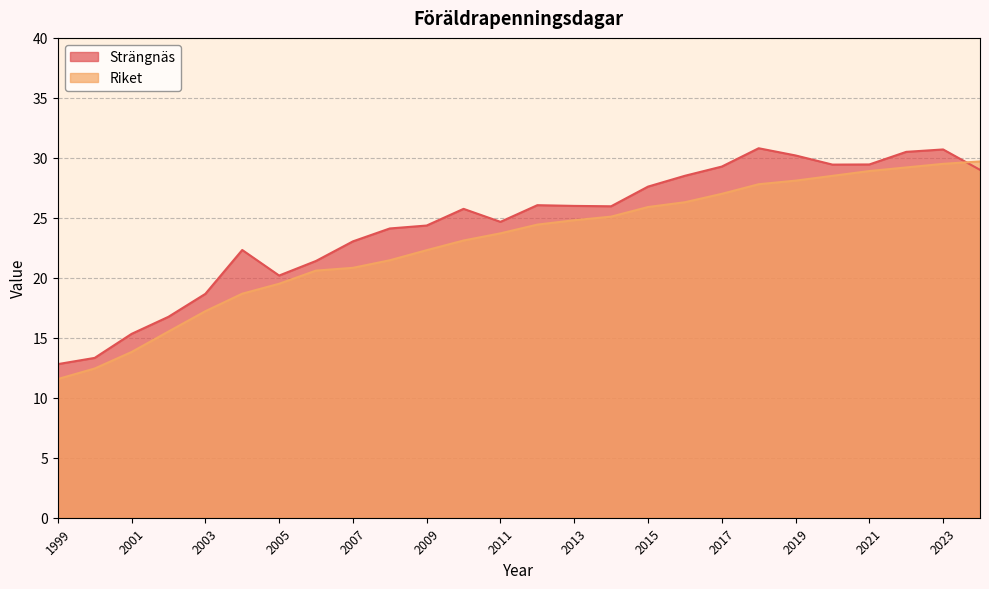

In Strängnäs, how many points are lower than both neighbors (excluding endpoints)?

4